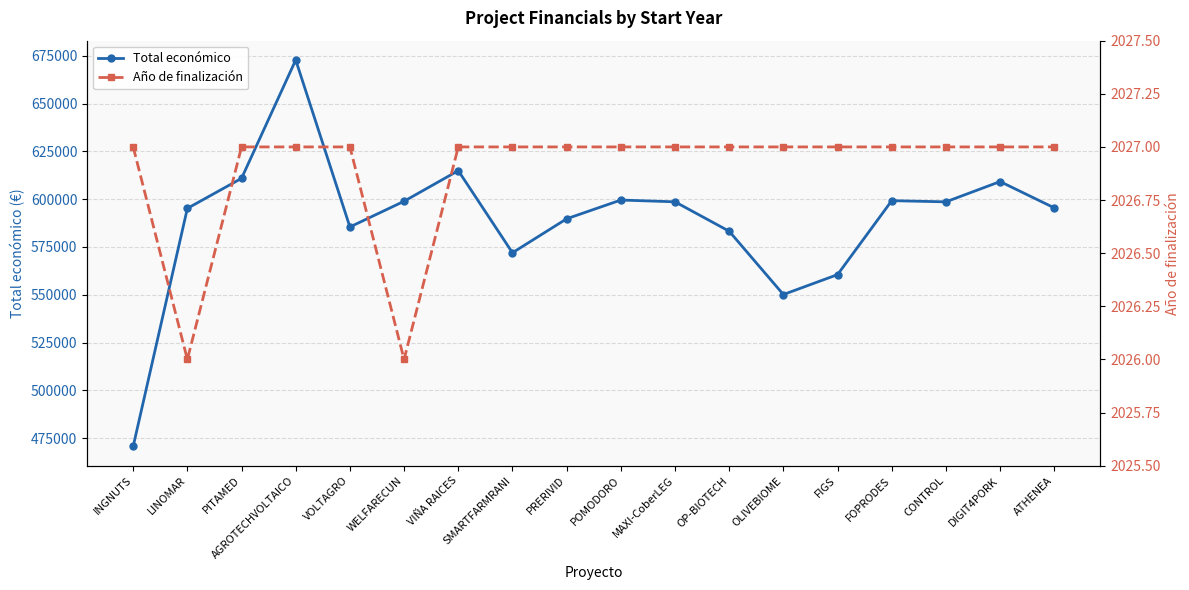

At how many categories does at least one series exceed 559253?

16